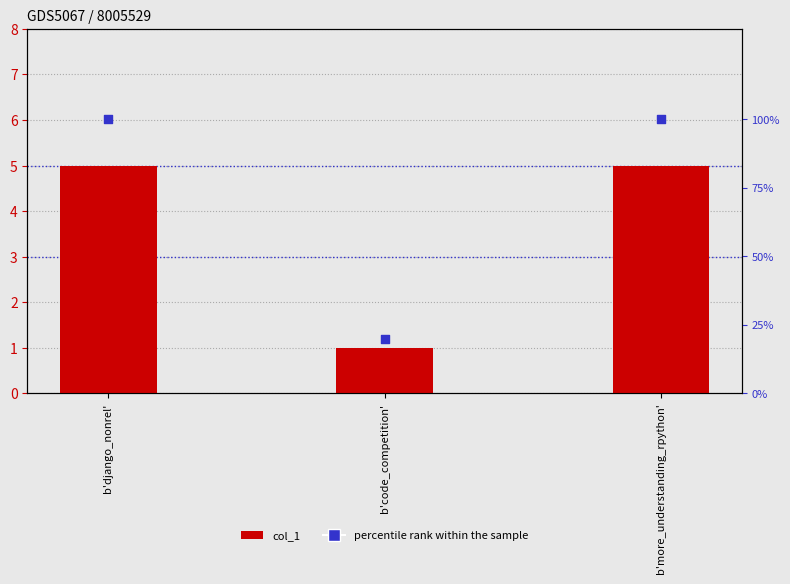

Which series contains the highest Y value?

percentile rank within the sample